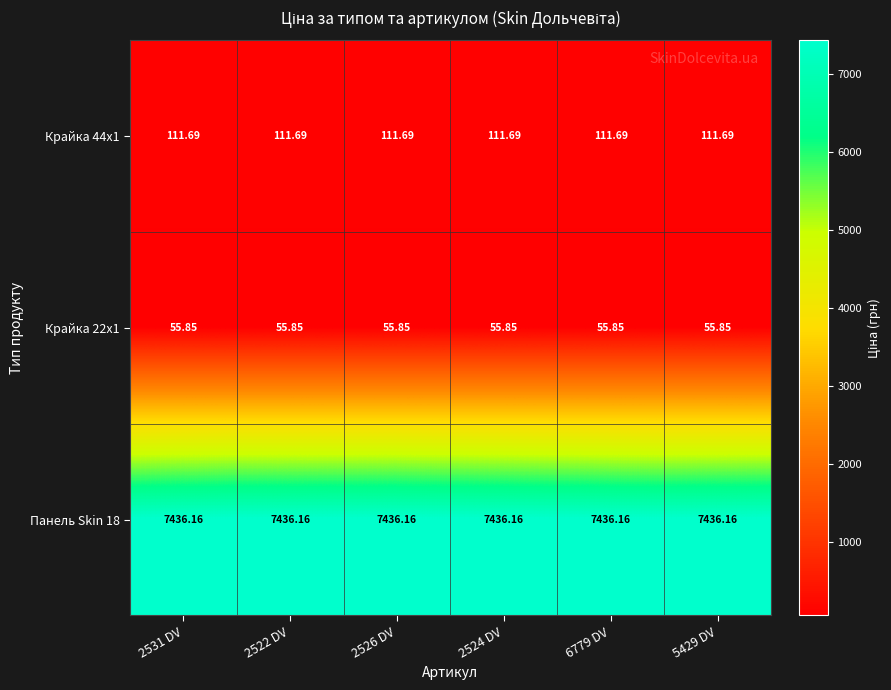

What is the total value across all series at 2531 DV?

7603.7